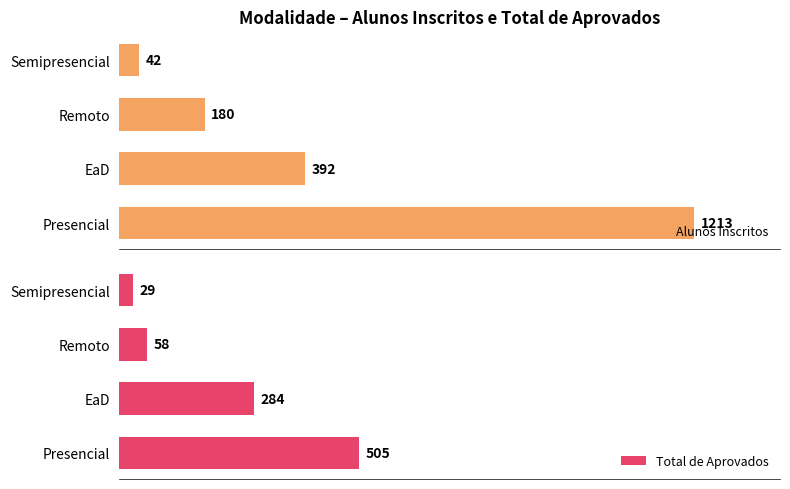

At which label does Alunos Inscritos reach its minimum?

Semipresencial